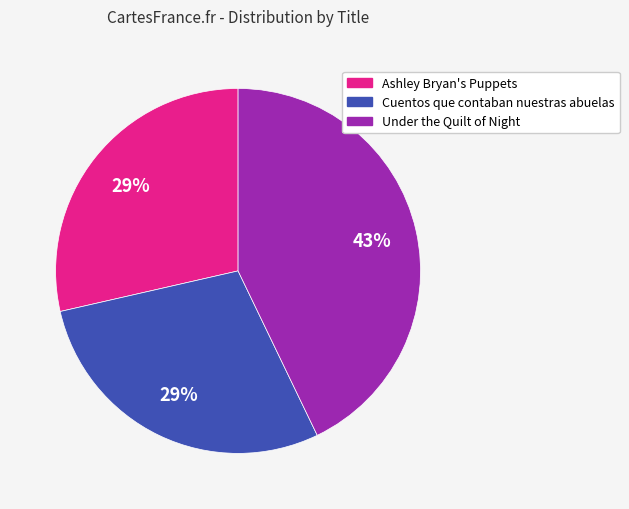

To the nearest percent, what is the difference between the largest and smallest slice percentages?

14%